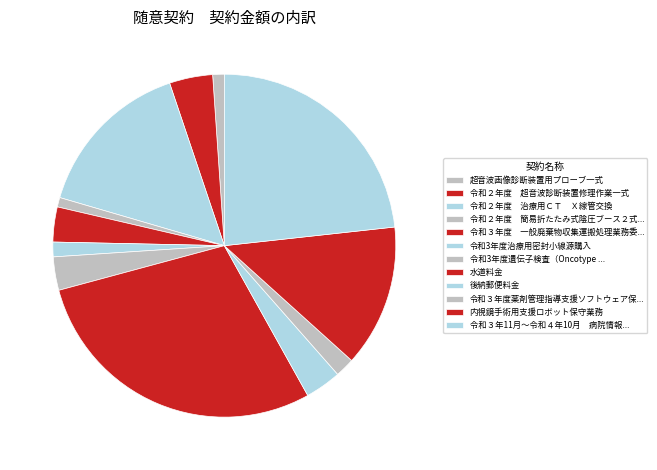

Rank the categories by value from highest to lowest.

水道料金, 令和３年11月～令和４年10月　病院情報システム保守委託業務, 令和２年度　治療用ＣＴ　Ｘ線管交換, 内視鏡手術用支援ロボット保守業務, 令和２年度　超音波診断装置修理作業一式, 後納郵便料金, 令和３年度　一般廃棄物収集運搬処理業務委託, 令和3年度遺伝子検査（Oncotype DX）, 令和３年度薬剤管理指導支援ソフトウェア保守業務, 令和3年度治療用密封小線源購入, 超音波画像診断装置用プローブ一式, 令和２年度　簡易折たたみ式陰圧ブース２式購入